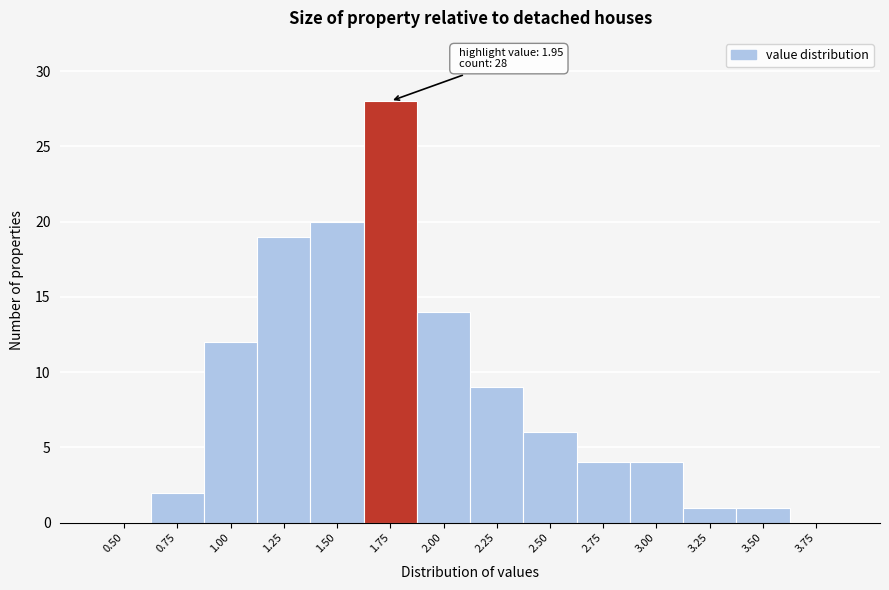

Reading left to right, extract all data points from this chart.

0.50=0	0.75=2	1.00=12	1.25=19	1.50=20	1.75=28	2.00=14	2.25=9	2.50=6	2.75=4	3.00=4	3.25=1	3.50=1	3.75=0